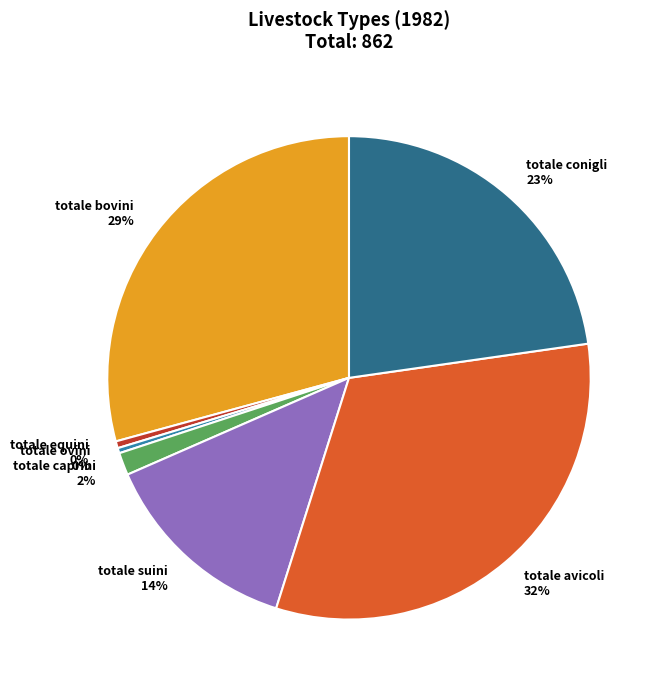

How many segments does this pie chart have?

7